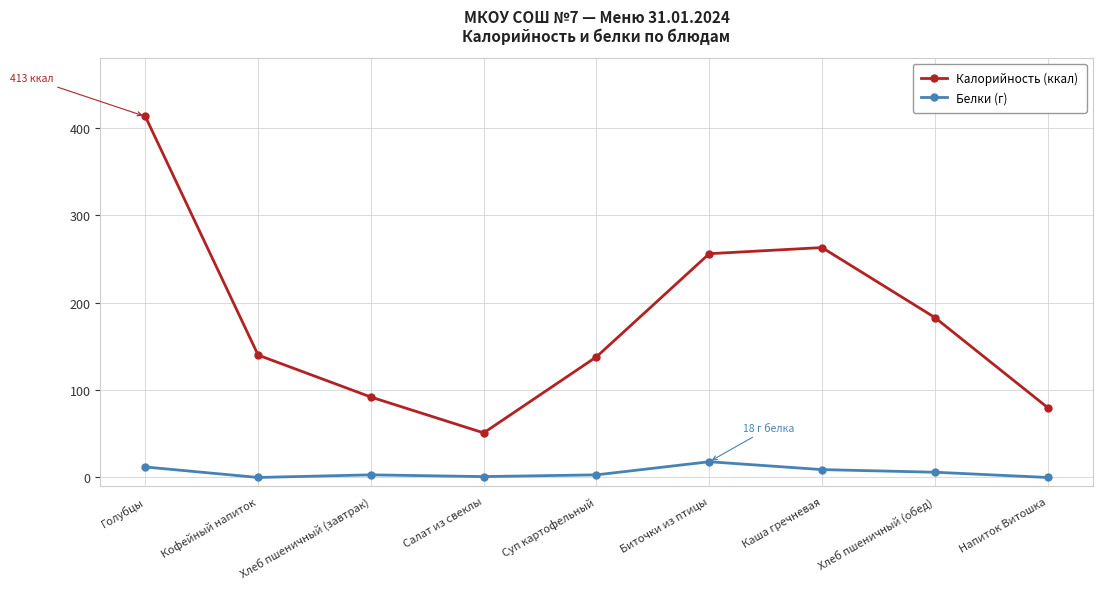

What value does the Калорийность (ккал) series have at Биточки из птицы, to the nearest 5?

255